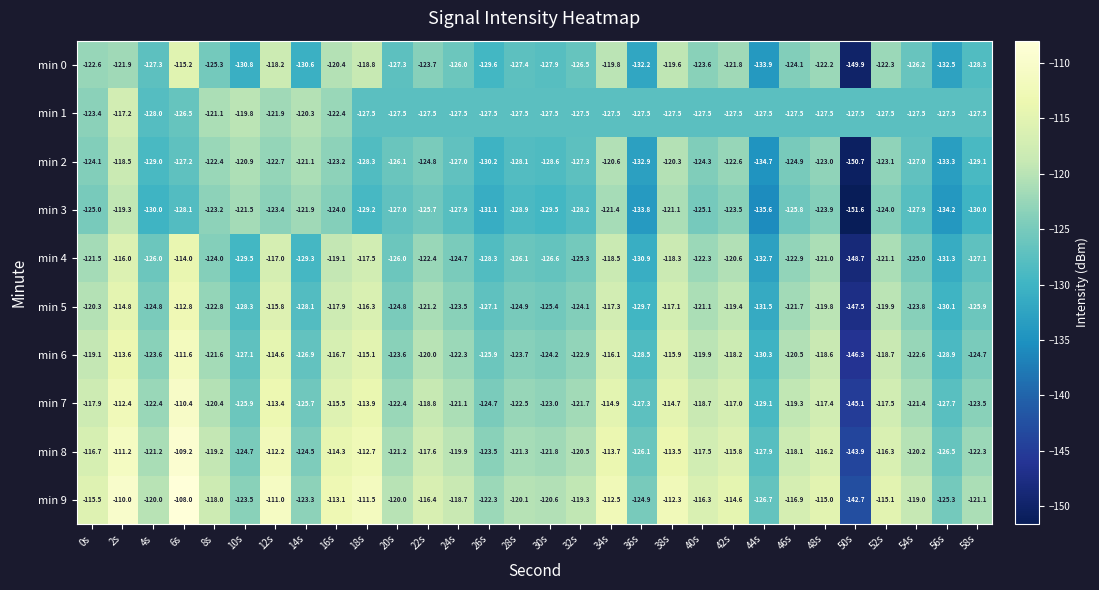

At which category does the chart reach its minimum across all series?

50s